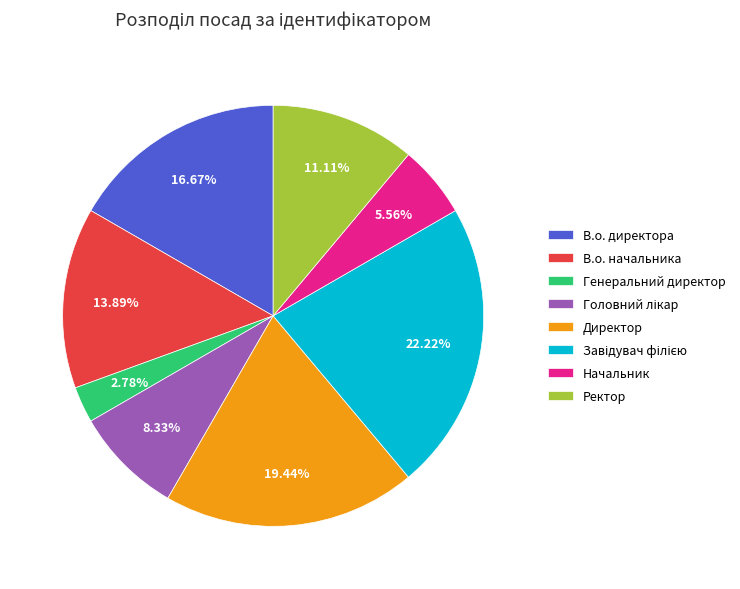

Count the number of slices in the pie.

8